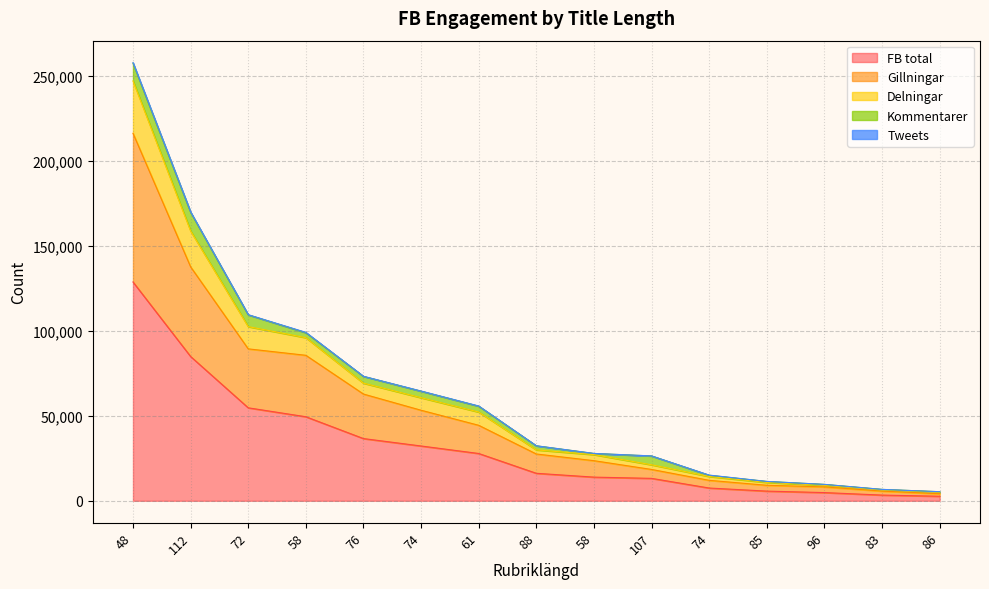

Is the value of Gillningar at 96 greater than the value of Delningar at 74?

No